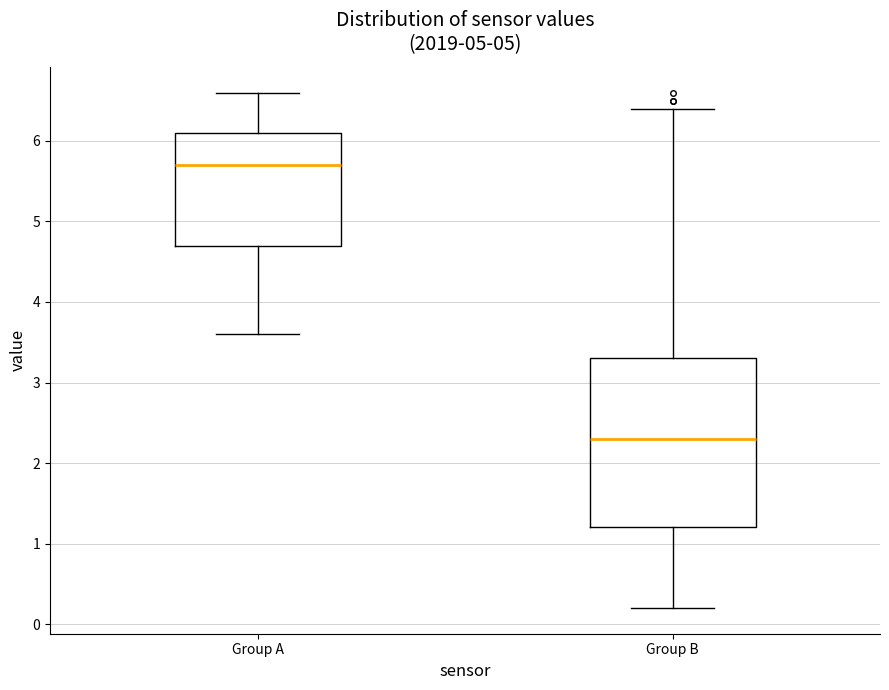

Which box is the tallest, from its lower edge to its upper edge?

Group B